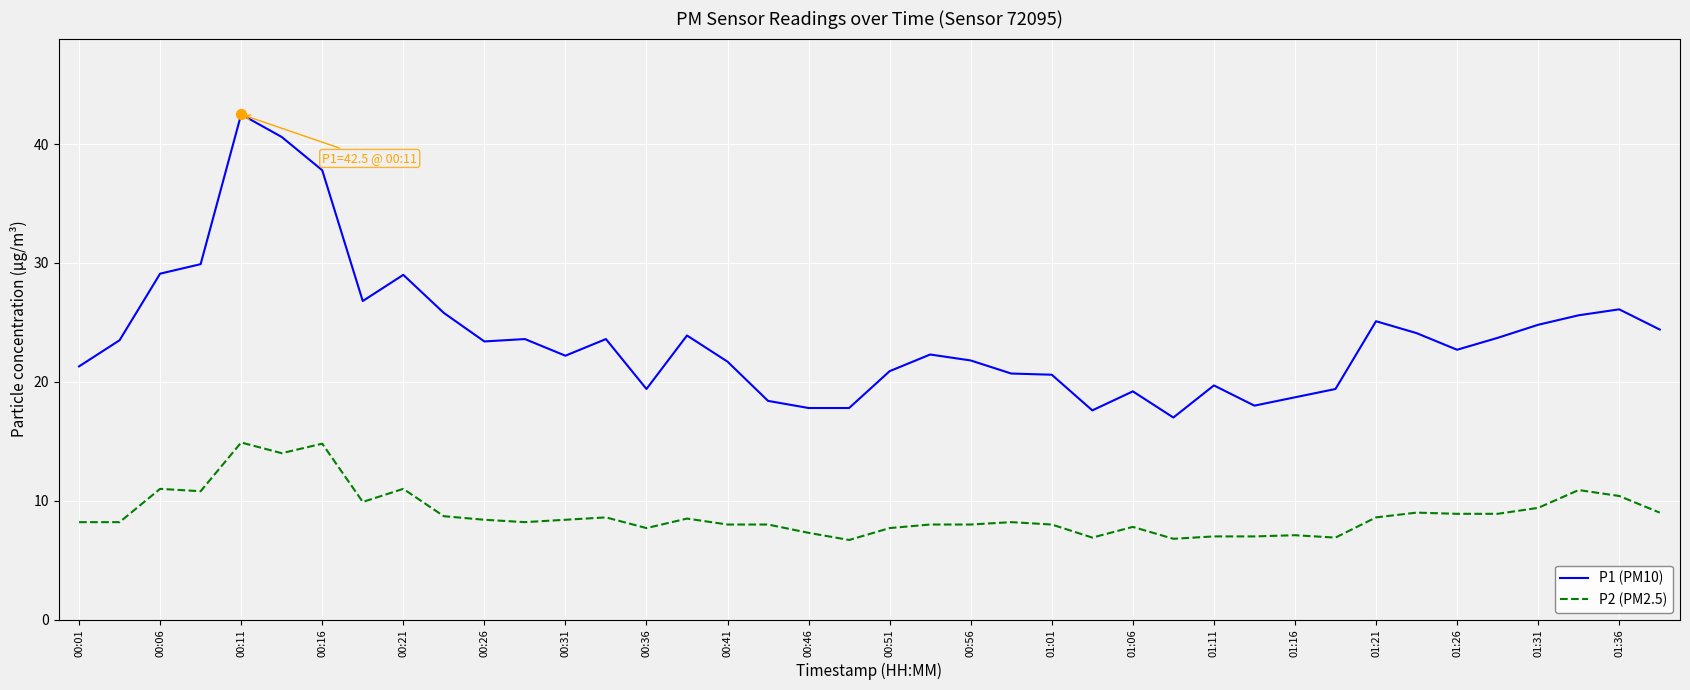

Which series has the widest spread of values?

P1 (PM10)